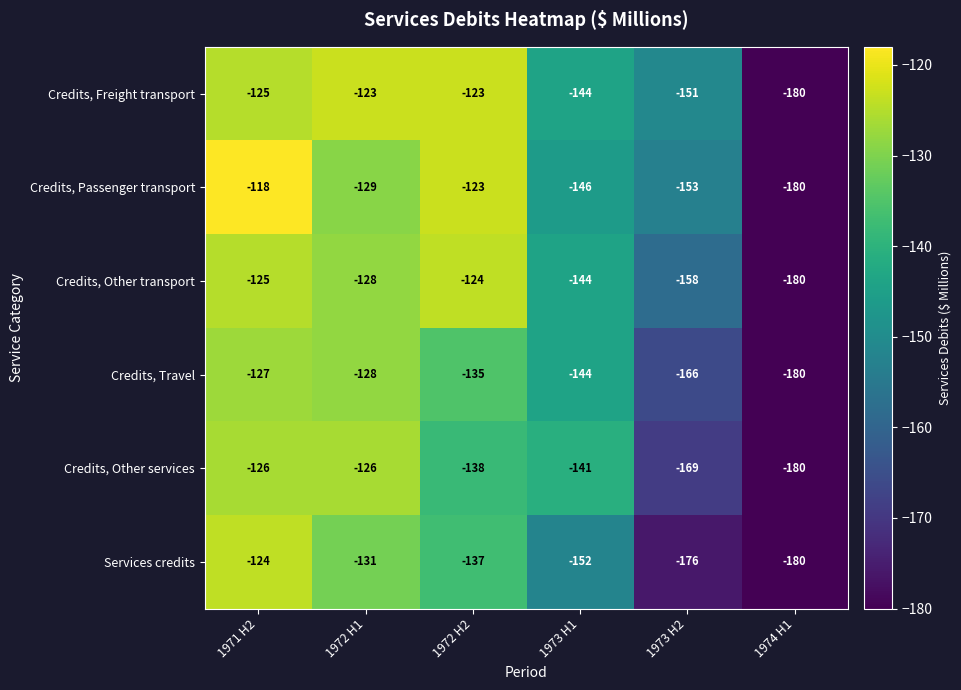

What is the sum of all Credits, Other services values?

-880